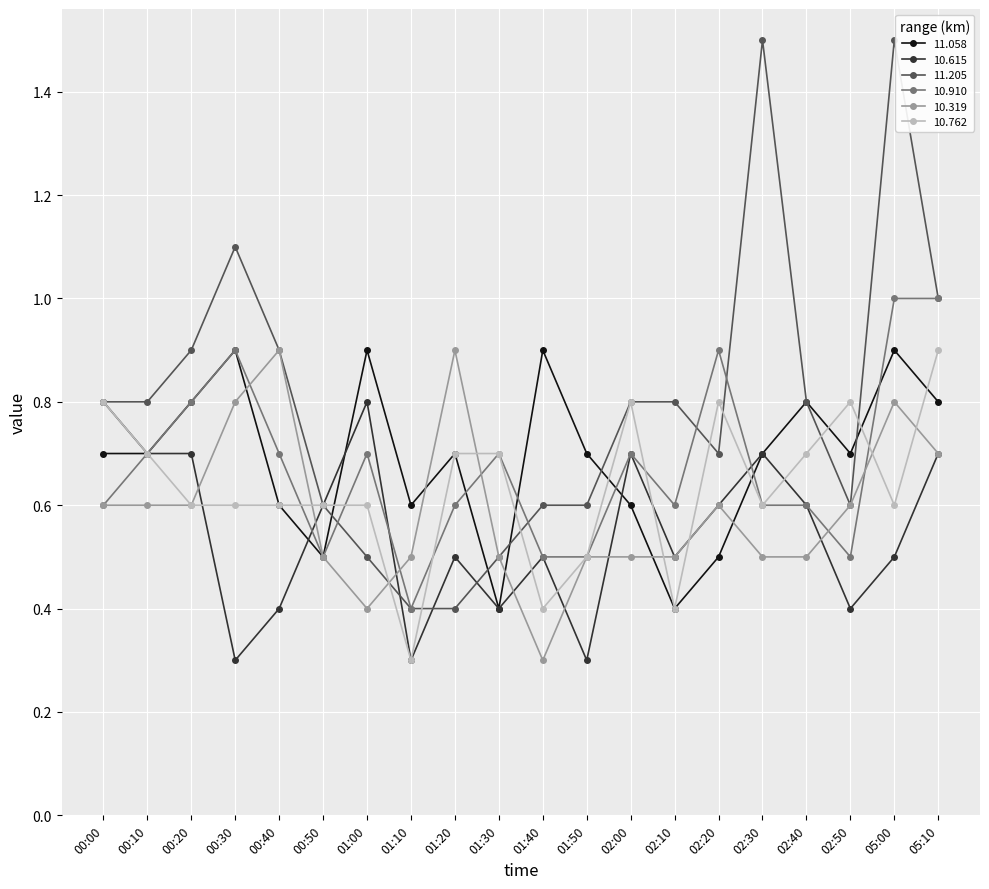

What is the label of the 13th point from the right?

01:10